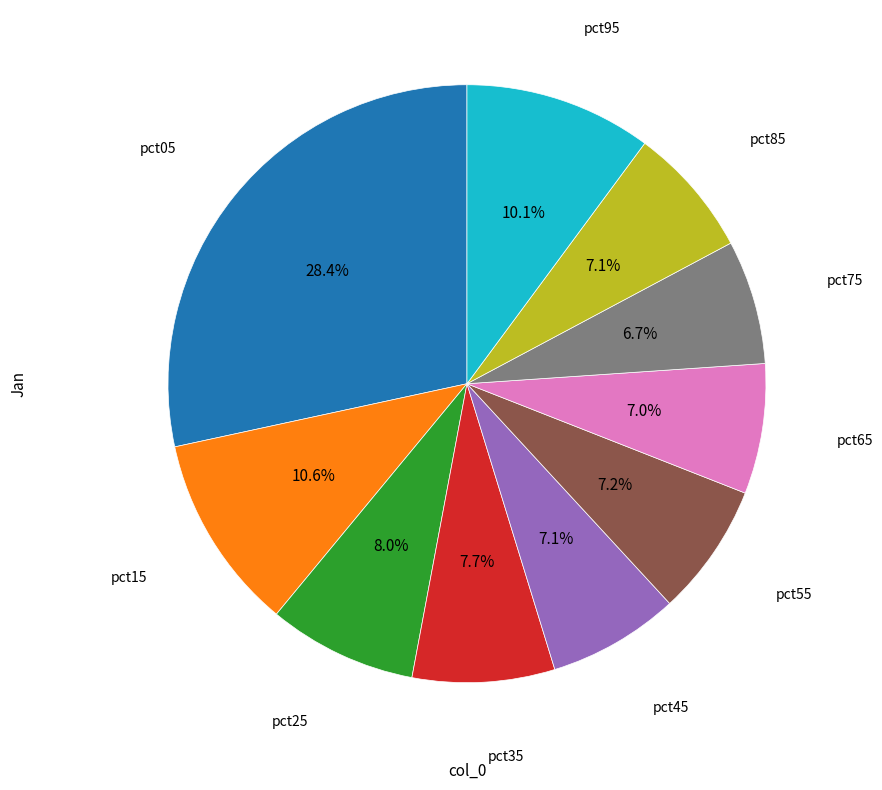

Is there any slice that represents more than half of the pie?

No